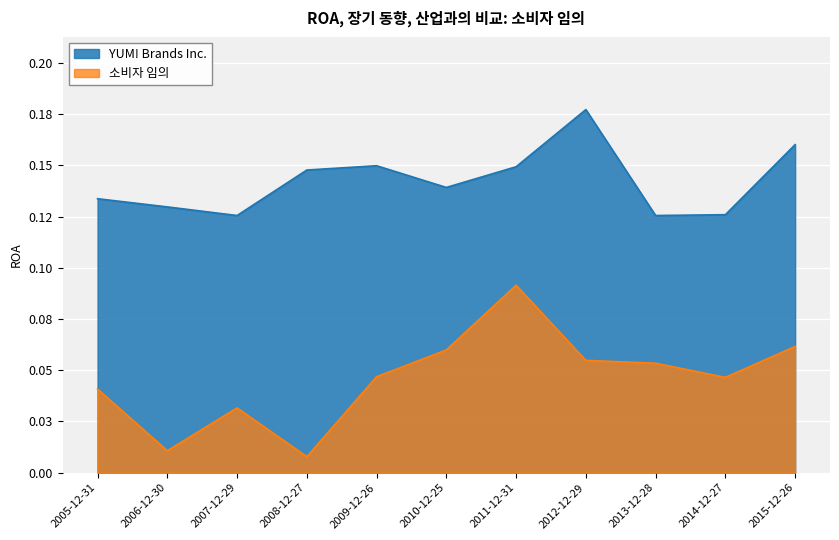

Where is the first local maximum for 소비자 임의?

2007-12-29